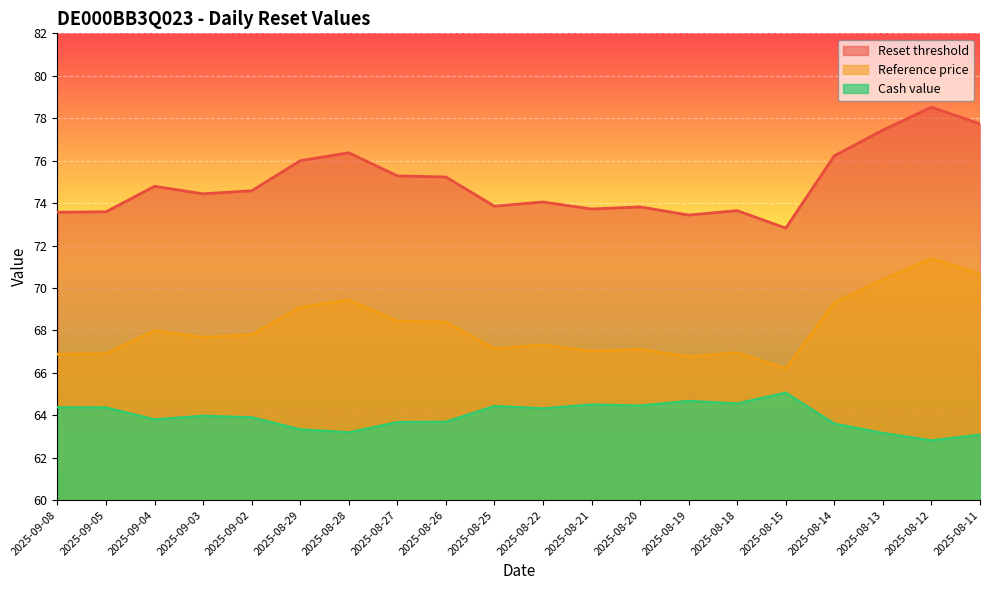

List the series in order of their peak value, lowest first.

Cash value, Reference price, Reset threshold